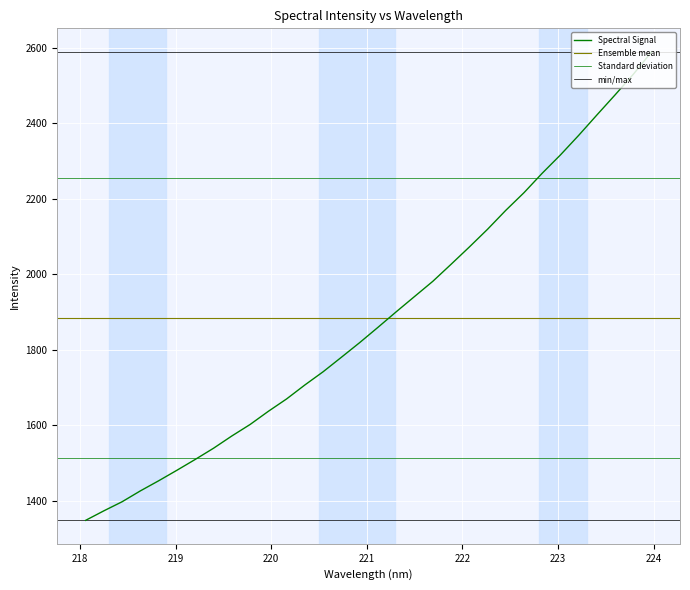

Rank the categories by value from highest to lowest.

223.9802, 223.7895, 223.5987, 223.408, 223.2172, 223.0264, 222.8355, 222.6447, 222.4538, 222.263, 222.0721, 221.8812, 221.6902, 221.4993, 221.3083, 221.1174, 220.9264, 220.7354, 220.5444, 220.3533, 220.1623, 219.9712, 219.7801, 219.589, 219.3979, 219.2067, 219.0156, 218.8244, 218.6332, 218.442, 218.2508, 218.0596